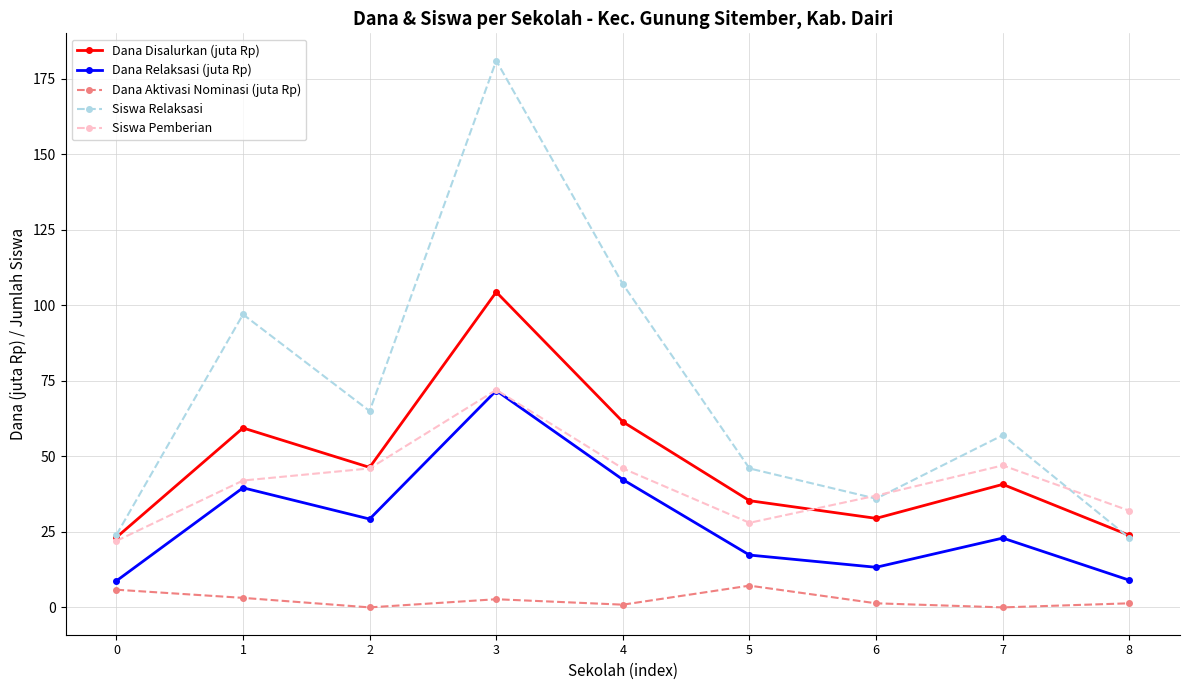

What is the difference between the maximum and minimum values in the Dana Aktivasi Nominasi (juta Rp) series?

7.2